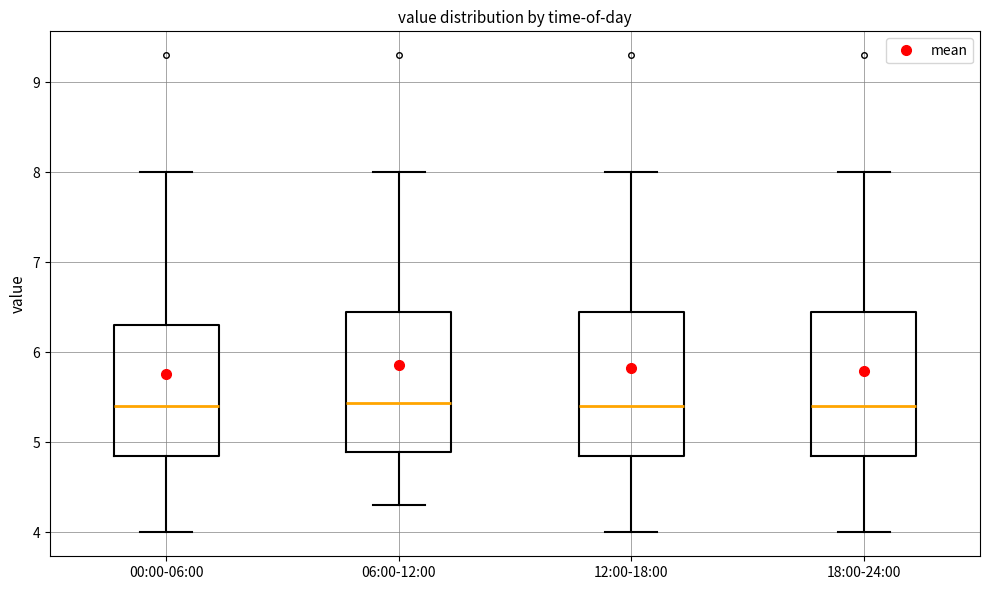

Reading left to right, read every box against the y-axis: the position of its median line, the range the box covers, and the ends of its whiskers. The values are not printed on the chart, so give them approximately, as read against the axis.

00:00-06:00: median 5.4, box 4.9 to 6.3, whiskers 4.0 to 8.0
06:00-12:00: median 5.4, box 4.9 to 6.4, whiskers 4.3 to 8.0
12:00-18:00: median 5.4, box 4.9 to 6.4, whiskers 4.0 to 8.0
18:00-24:00: median 5.4, box 4.9 to 6.4, whiskers 4.0 to 8.0